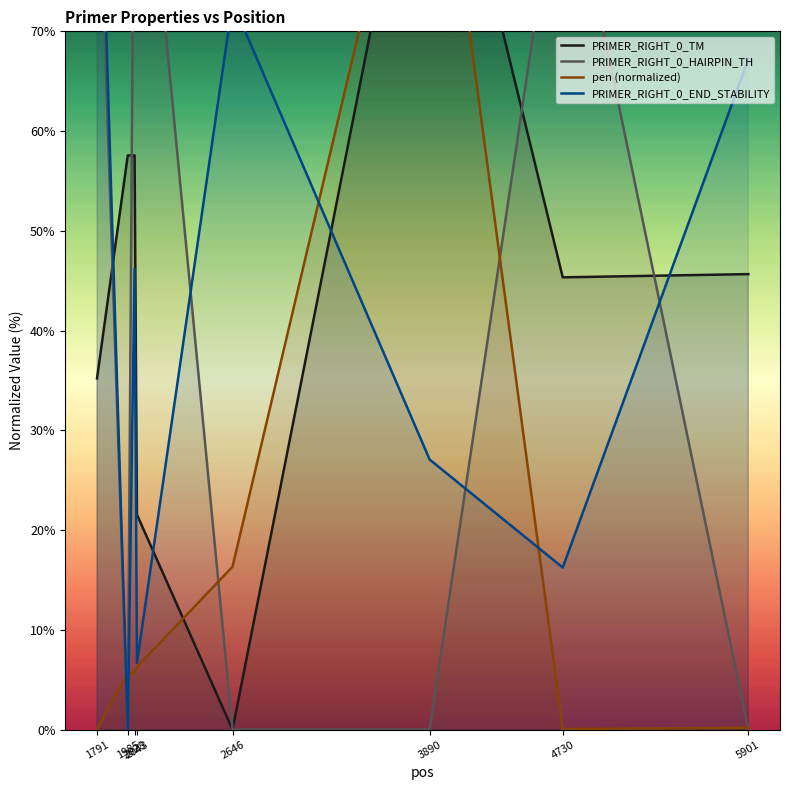

How many intersections are there between pen (normalized) and PRIMER_RIGHT_0_HAIRPIN_TH?

5